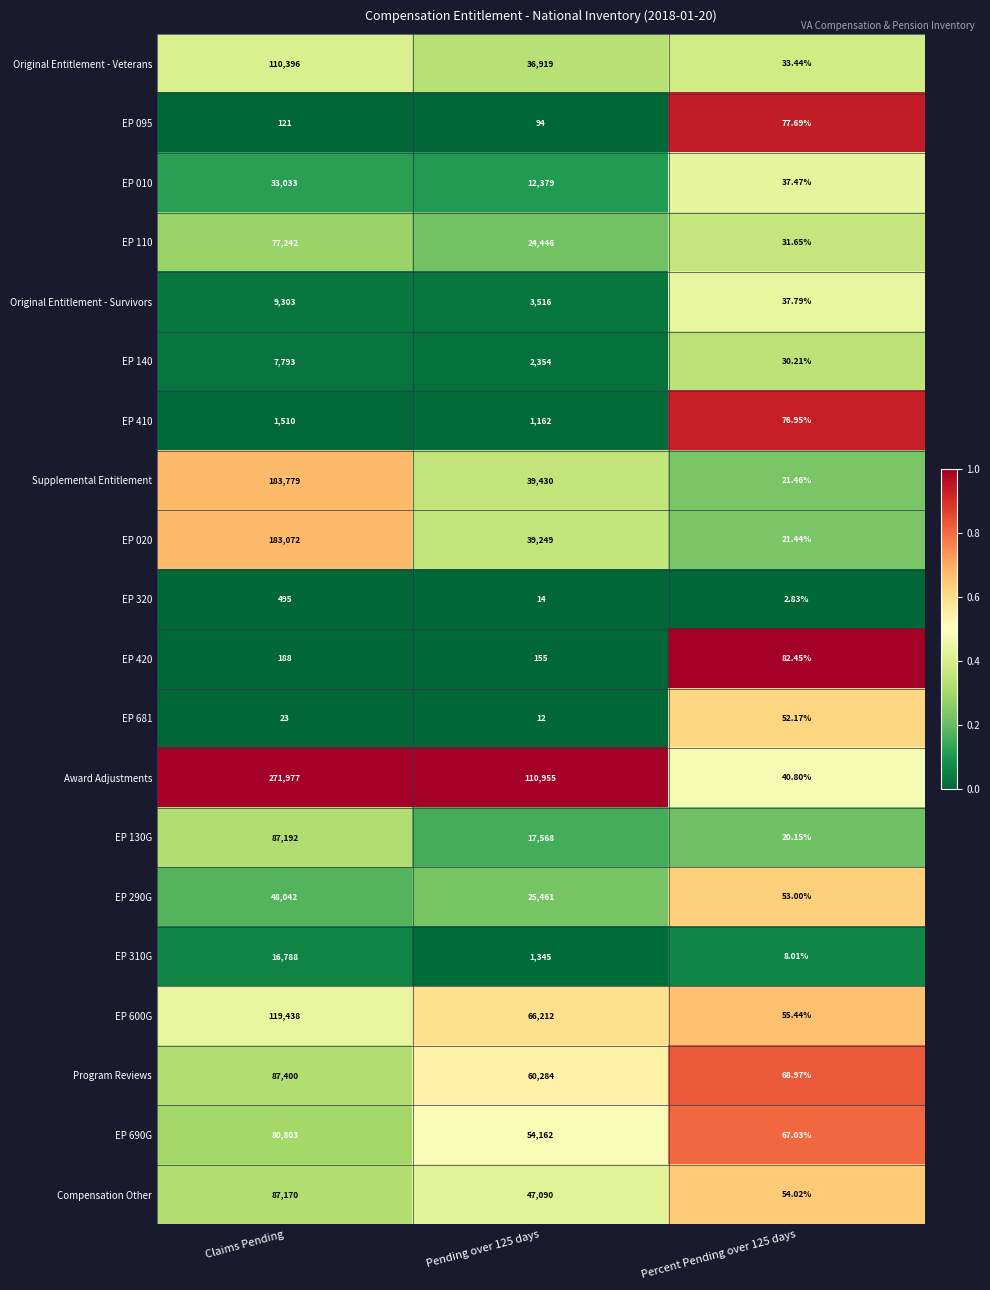

What is the maximum value shown in the chart?

271977.0